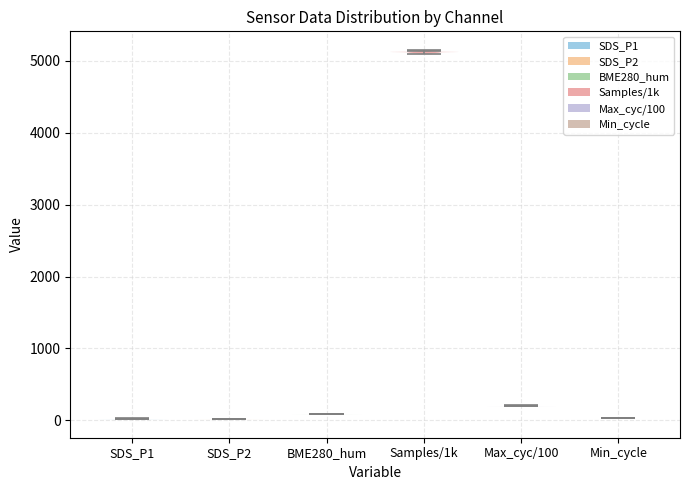

Reading left to right, read every violin against the y-axis: where its median line is, and the lowest and highest points it reaches. The values are not printed on the chart, so give them approximately, as read against the axis.

SDS_P1: median line 0, lowest point 0, highest point 0
SDS_P2: median line 0, lowest point 0, highest point 0
BME280_hum: median line 100, lowest point 100, highest point 100
Samples/1k: median line 5100, lowest point 5100, highest point 5200
Max_cyc/100: median line 200, lowest point 200, highest point 200
Min_cycle: median line 0, lowest point 0, highest point 0